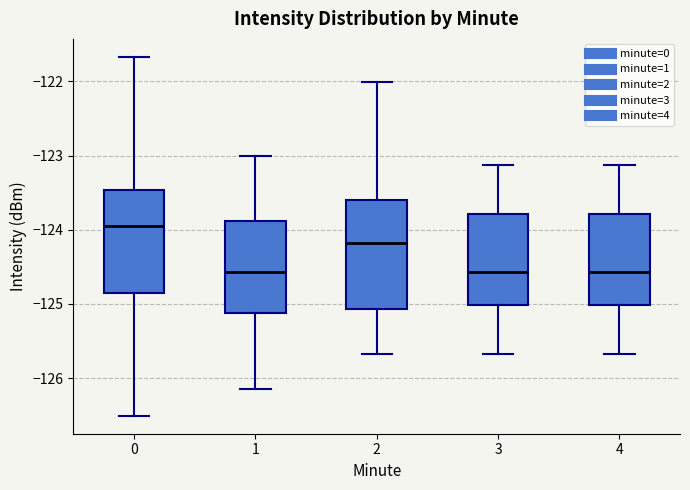

Reading left to right, transcribe this box plot: for each box, give where its median line is, the range the box spans, and where its two whiskers end, as read against the y-axis. The values are not printed on the chart, so give them approximately, as read against the axis.

0: median -123.9, box -124.9 to -123.5, whiskers -126.5 to -121.7
1: median -124.6, box -125.1 to -123.9, whiskers -126.1 to -123.0
2: median -124.2, box -125.1 to -123.6, whiskers -125.7 to -122.0
3: median -124.6, box -125.0 to -123.8, whiskers -125.7 to -123.1
4: median -124.6, box -125.0 to -123.8, whiskers -125.7 to -123.1